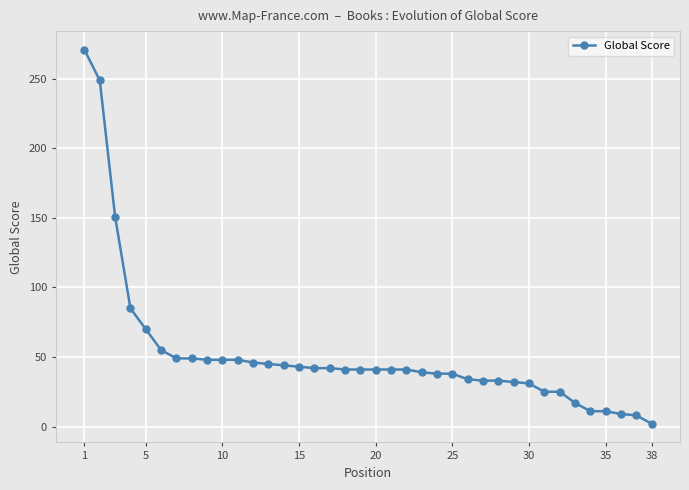

How many lines are shown in the chart?

1